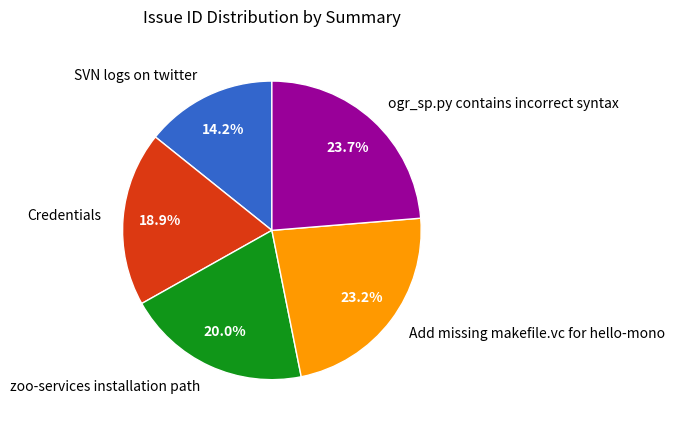

Which has a higher value, SVN logs on twitter or zoo-services installation path?

zoo-services installation path